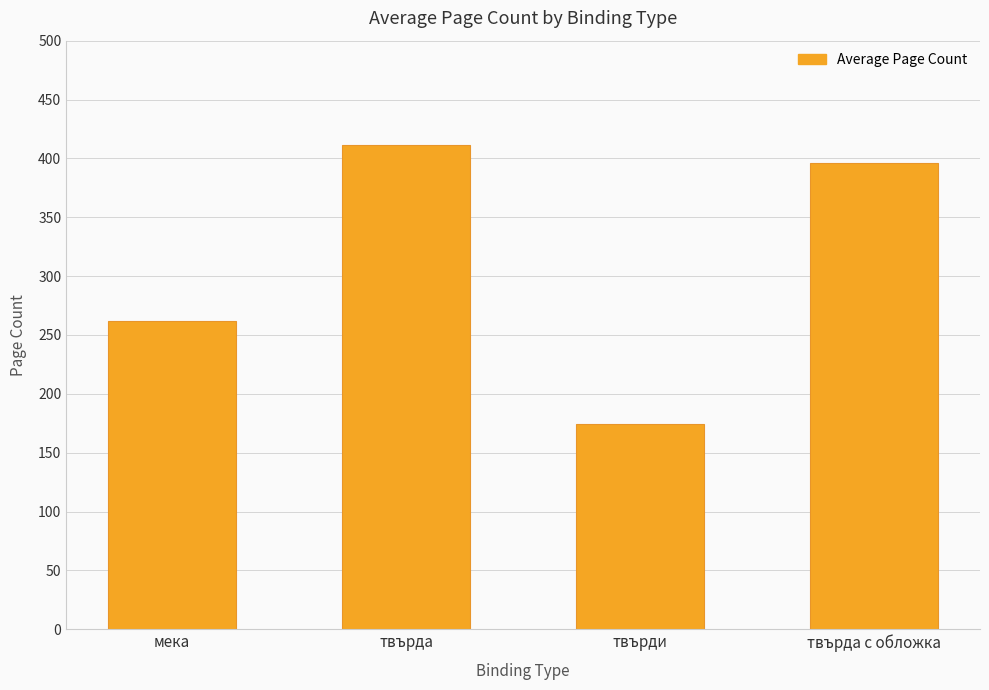

Is it true that the value at твърди is 69.7?

False